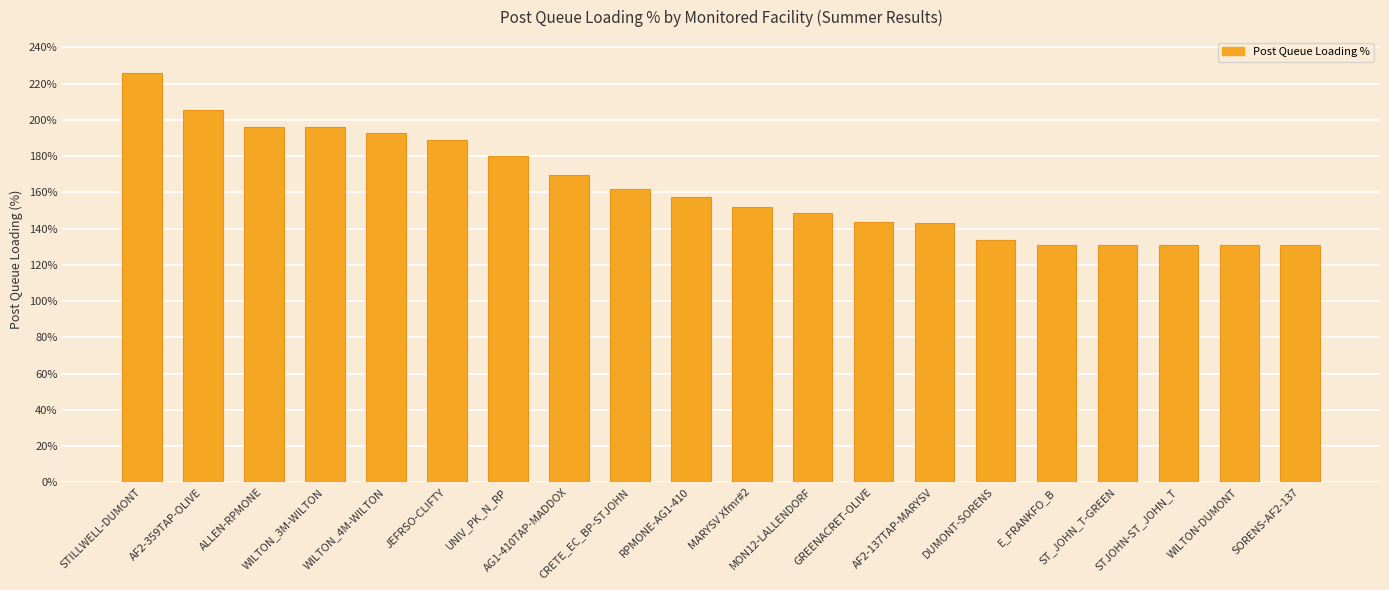

True or false: the data shows 294.0 at UNIV_PK_N_RP.

False